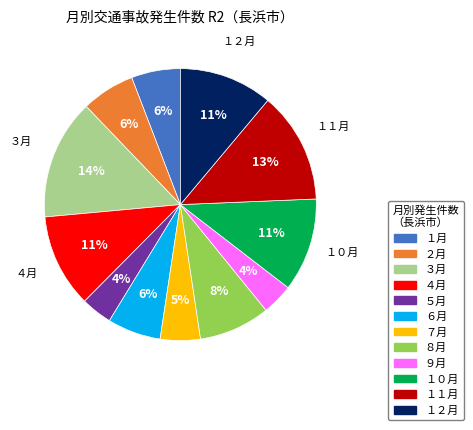

True or false: ２月 accounts for 6% of the total.

True